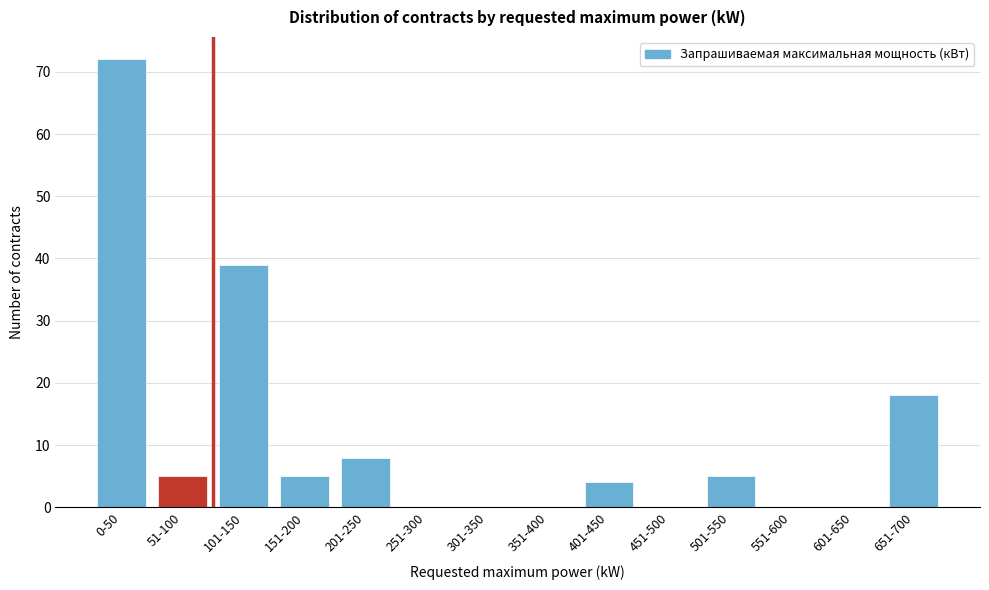

Reading right to left, list all the values displayed in this chart.

651-700=18	601-650=0	551-600=0	501-550=5	451-500=0	401-450=4	351-400=0	301-350=0	251-300=0	201-250=8	151-200=5	101-150=39	51-100=5	0-50=72